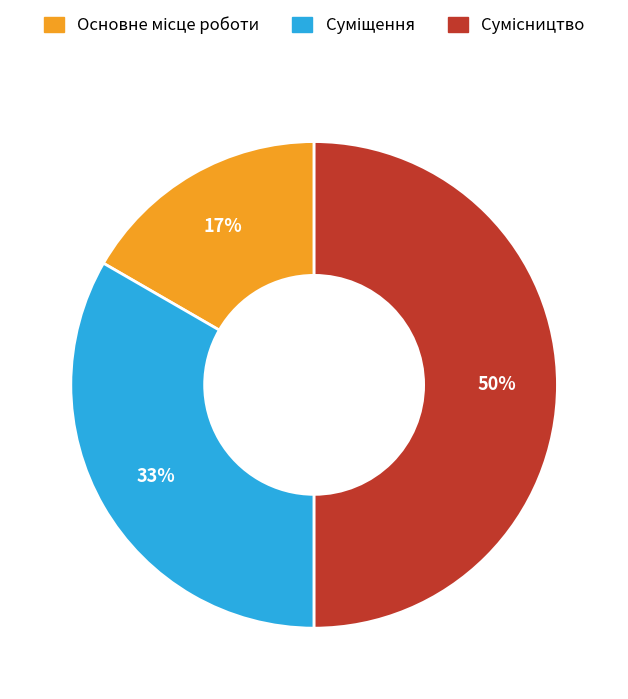

To the nearest percent, what is the average slice percentage?

33%